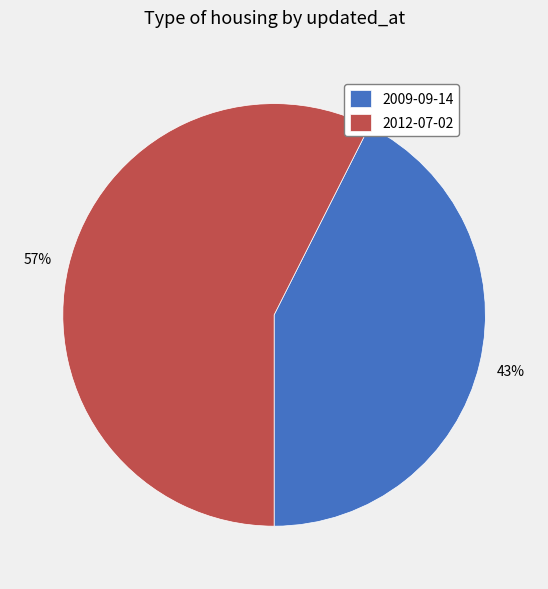

The 2009-09-14 slice represents 31% of the pie. True or false?

False